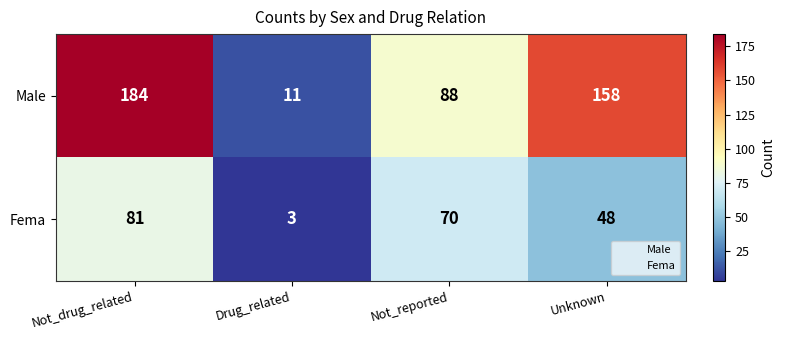

Count the number of data series in this chart.

2